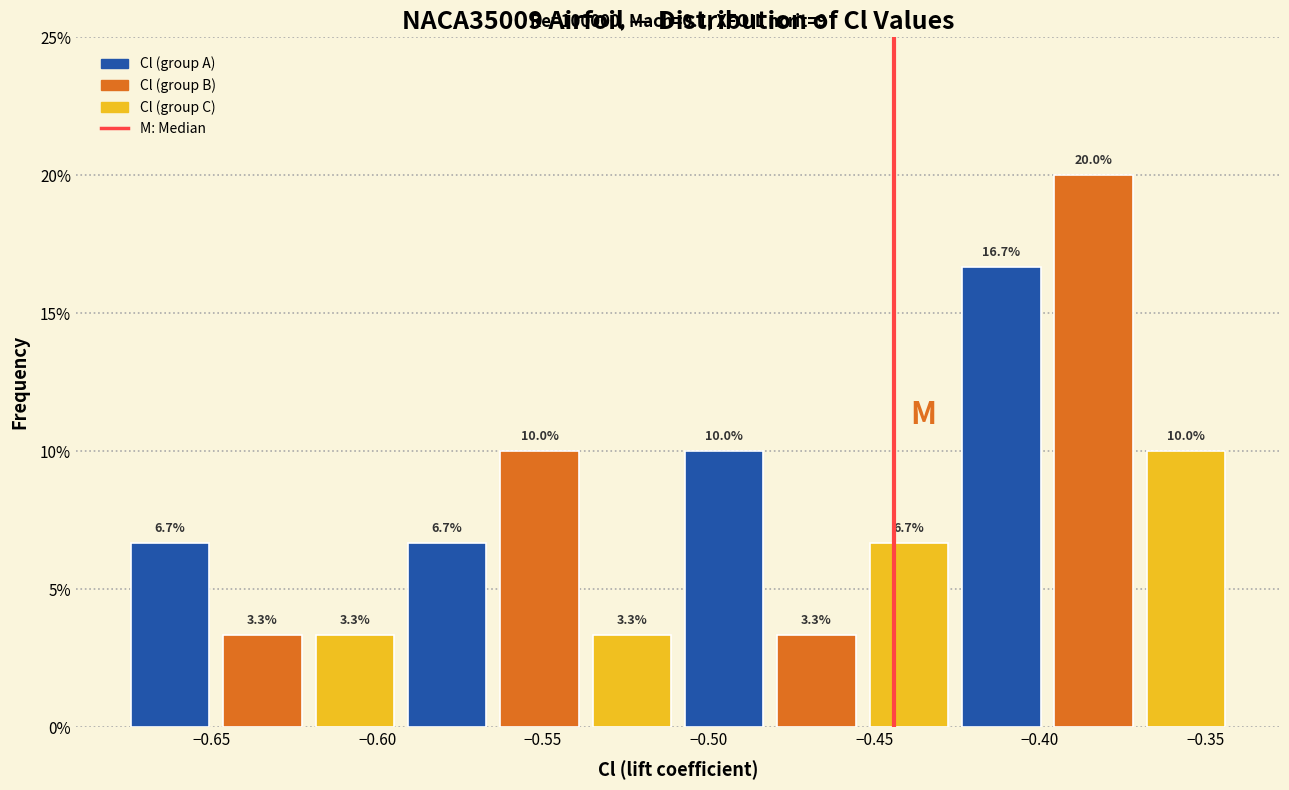

Reading left to right, transcribe this chart: for each bar, give the range it covers on the x-axis and its height. The bar edges are not printed on the chart, so give them approximately, as read against the axis.

-0.675 to -0.650: 6.7
-0.650 to -0.620: 3.3
-0.620 to -0.595: 3.3
-0.595 to -0.565: 6.7
-0.565 to -0.535: 10.0
-0.535 to -0.510: 3.3
-0.510 to -0.480: 10.0
-0.480 to -0.455: 3.3
-0.455 to -0.425: 6.7
-0.425 to -0.400: 16.7
-0.400 to -0.370: 20.0
-0.370 to -0.340: 10.0